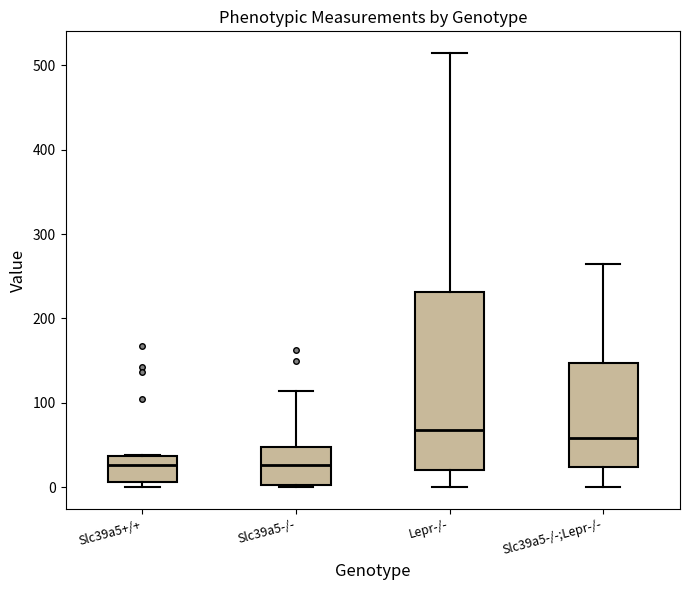

Where is the upper edge of the box for Lepr-/- on the y-axis? The values are not printed on the chart, so give them approximately, as read against the axis.

230